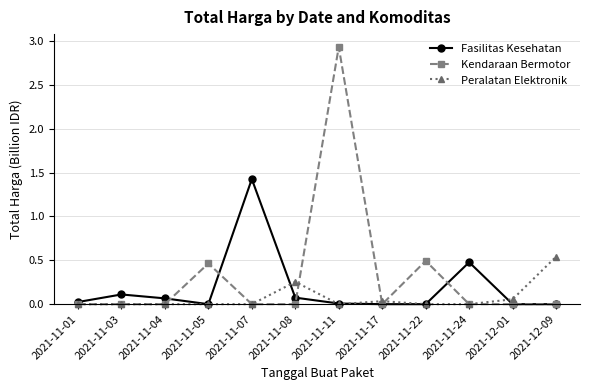

Which label corresponds to the largest value in the chart?

2021-11-11